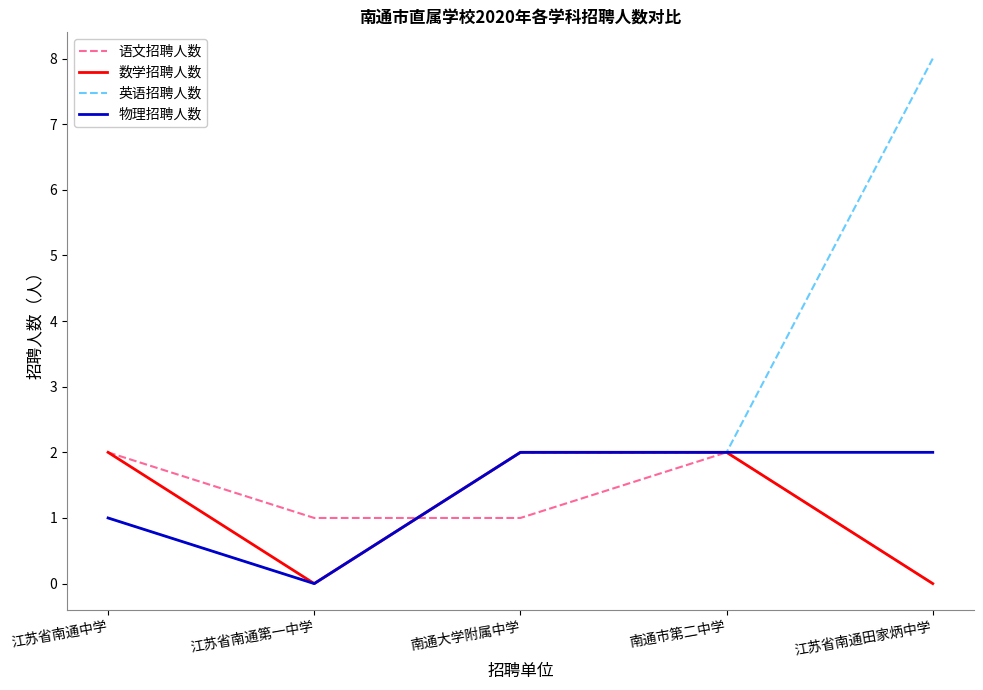

What is the difference between the 物理招聘人数 values at 江苏省南通第一中学 and 江苏省南通田家炳中学?

2